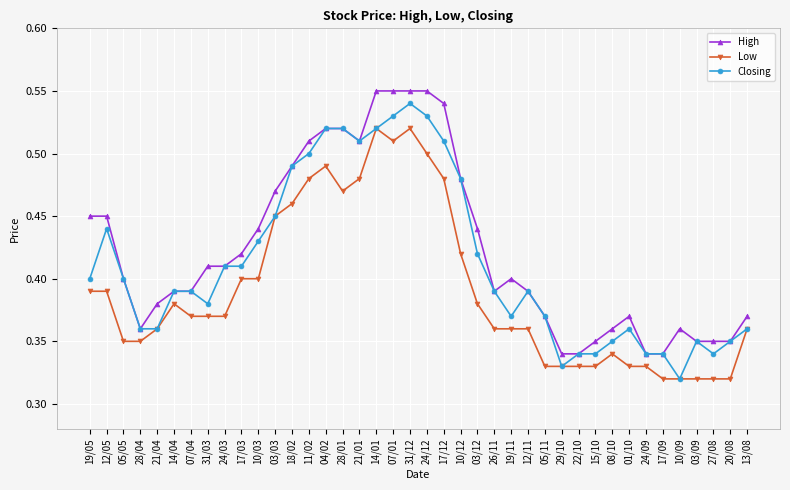

True or false: Low has more than 2 points higher than both neighbors.

True